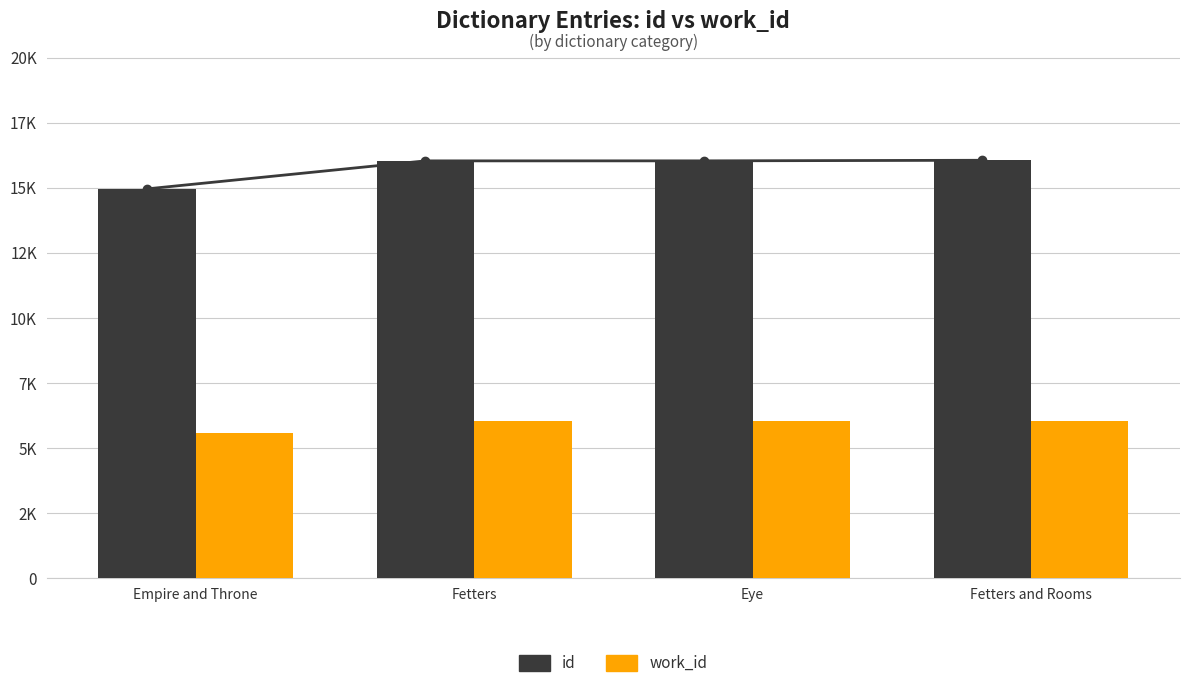

How many bars are there in each group?

2